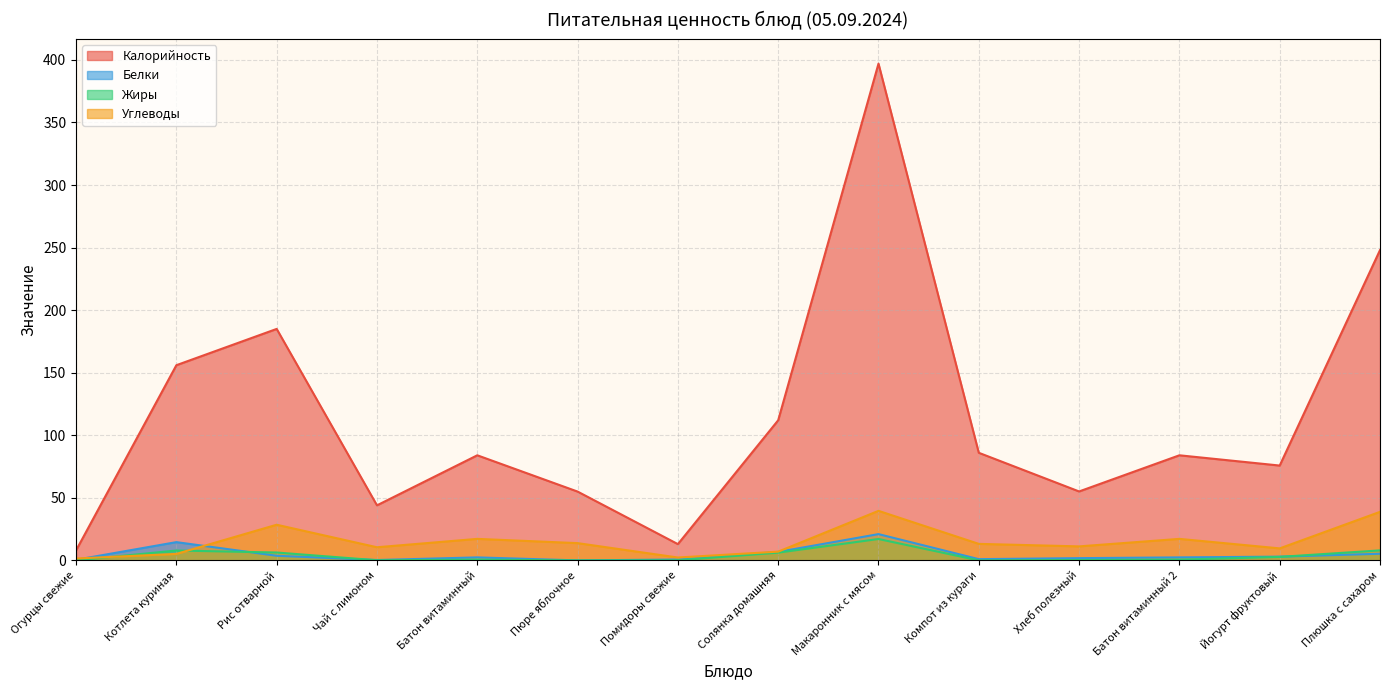

True or false: Жиры and Калорийность cross at least once.

False